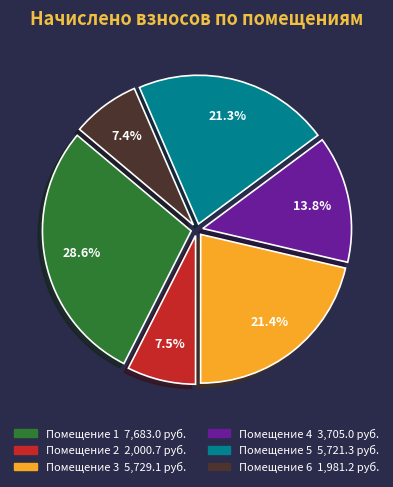

Does any single category account for the majority?

No